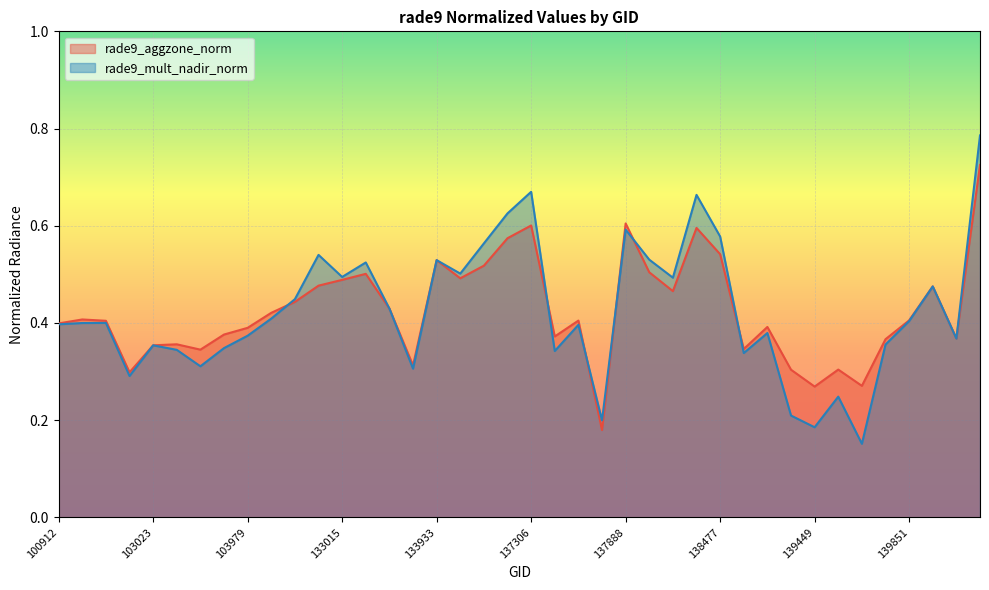

True or false: rade9_aggzone_norm has a value of 0.4 at 137512.

True